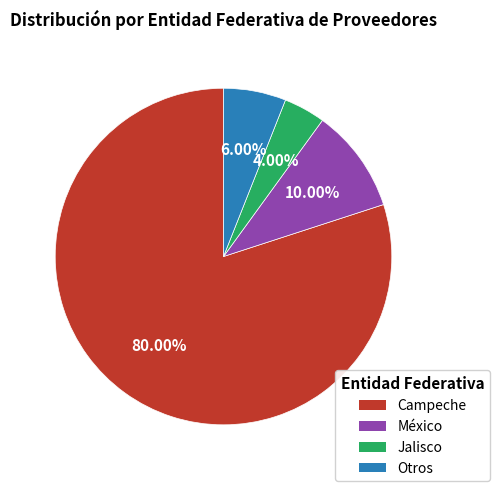

Does Campeche account for over 50% of the chart?

Yes